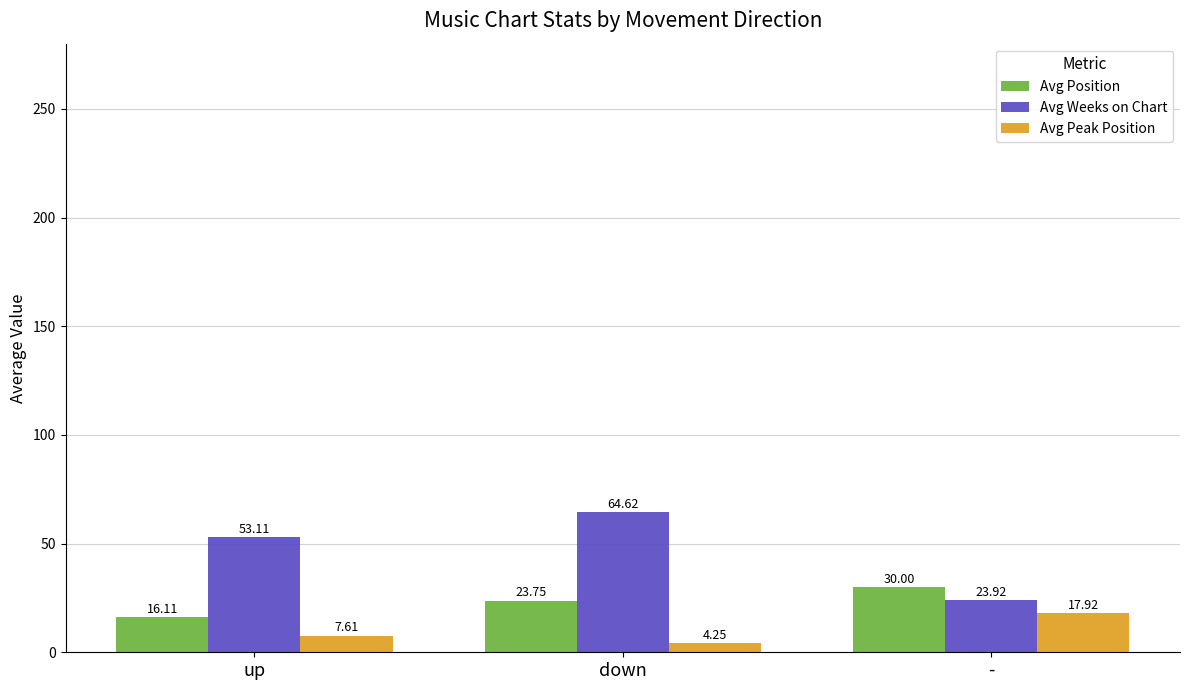

What is the sum of the Avg Peak Position values at - and up?

25.5